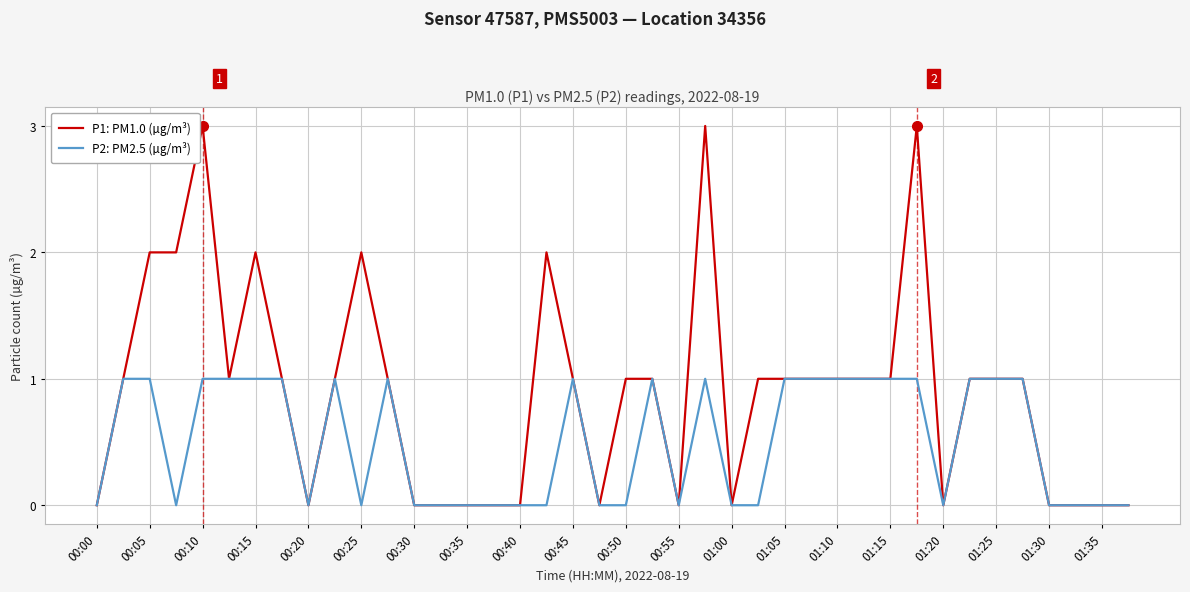

What is the difference between the second highest and minimum values in the P2: PM2.5 (µg/m³) series?

1